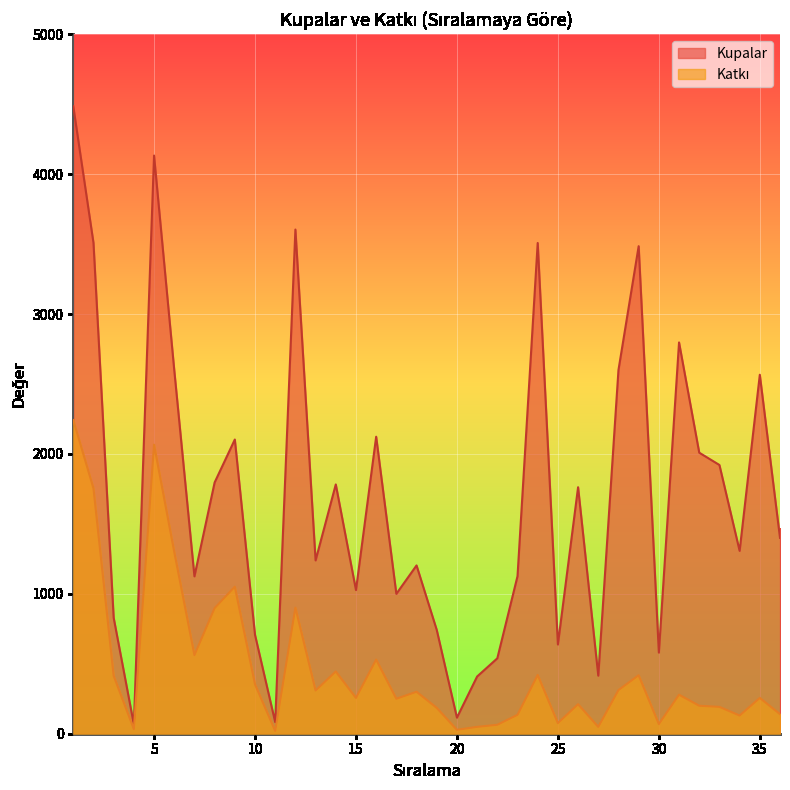

At which category is the sum across all series the highest?

1